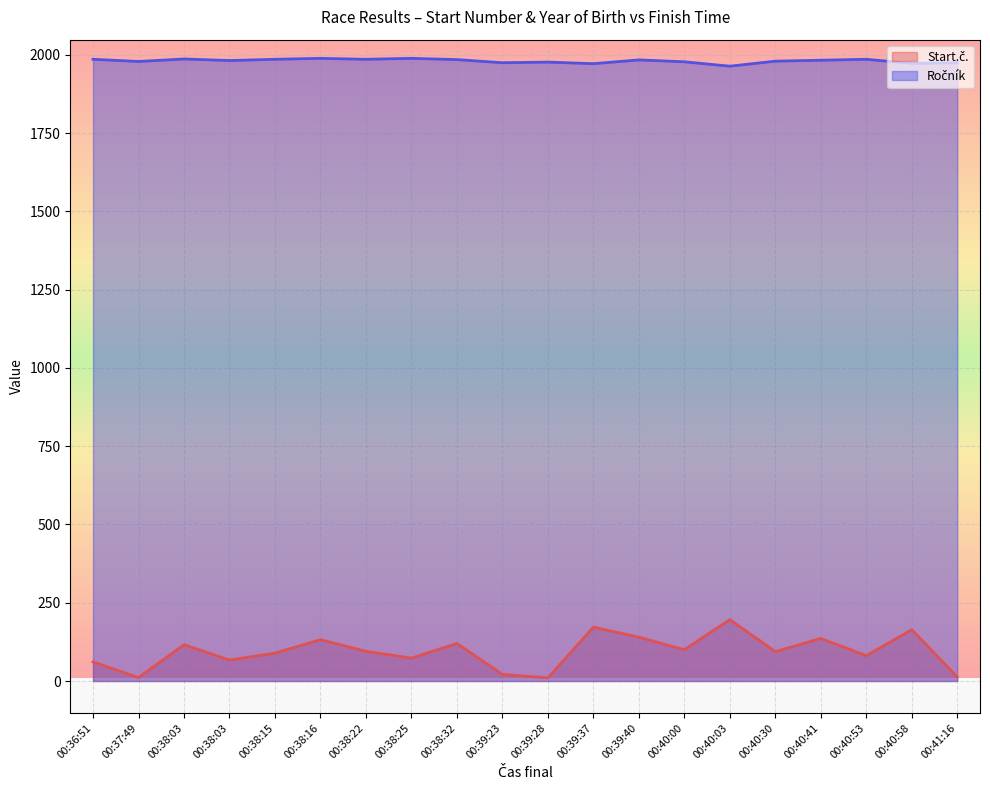

True or false: Ročník has more than 2 interior local peaks.

True